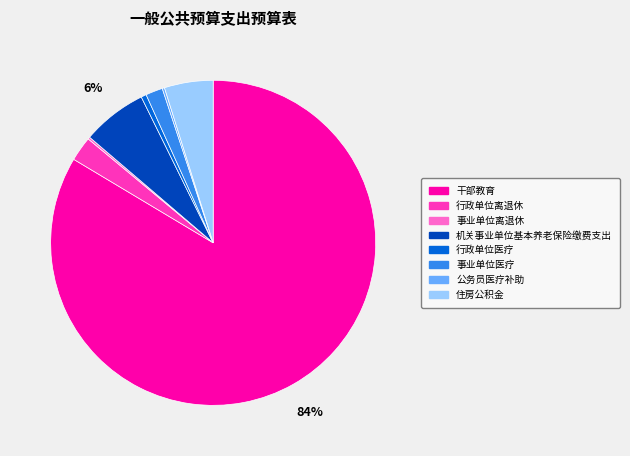

Do 机关事业单位基本养老保险缴费支出 and 行政单位医疗 together represent more than half of the pie?

No